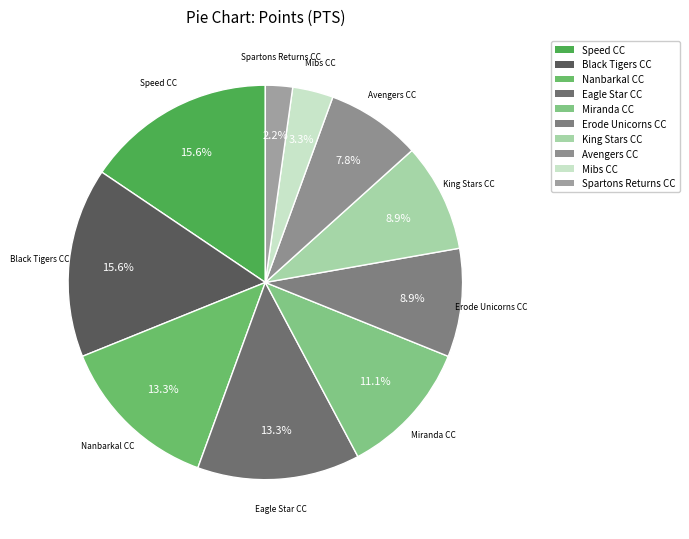

To the nearest percent, what is the average slice percentage?

10%